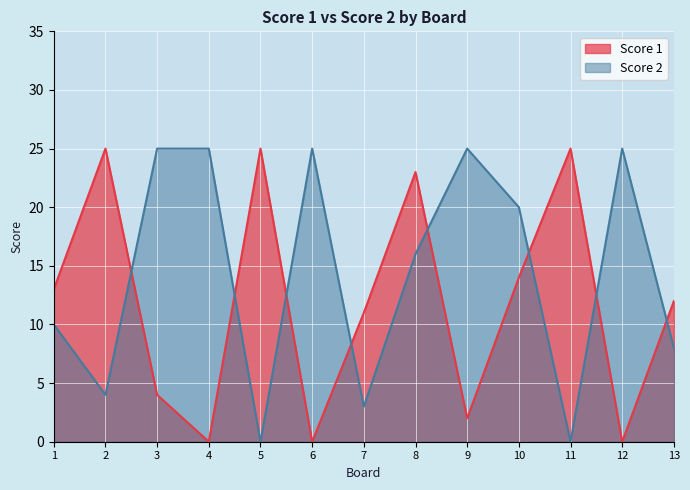

Between 6 and 8, which series saw the biggest shift?

Score 1